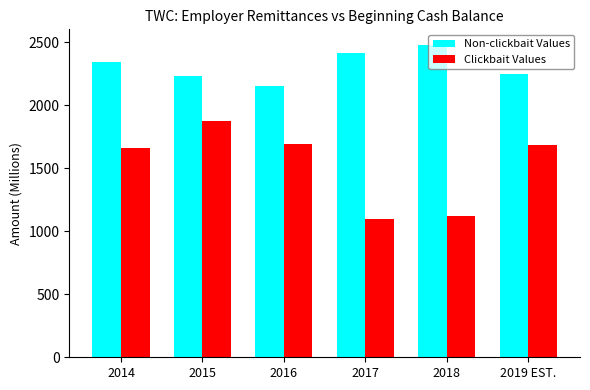

Which series has the widest spread of values?

Clickbait Values